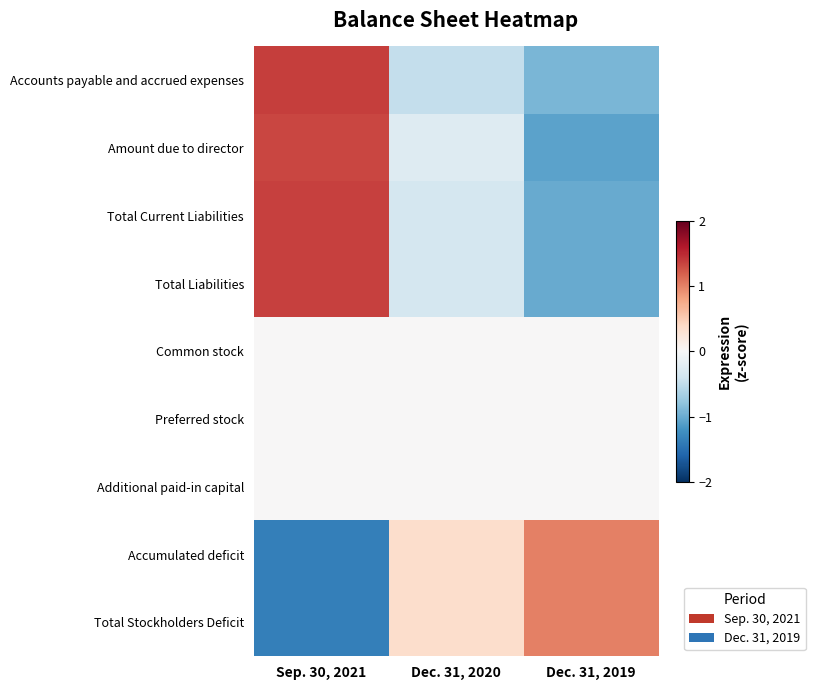

What is the total value across all series at Sep. 30, 2021?

2.7